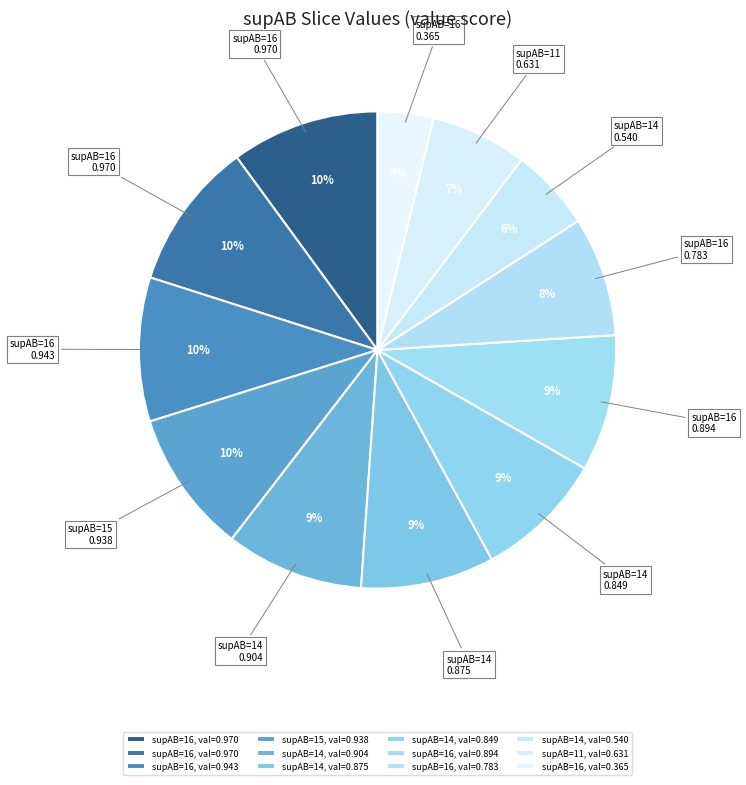

Does any single category account for the majority?

No